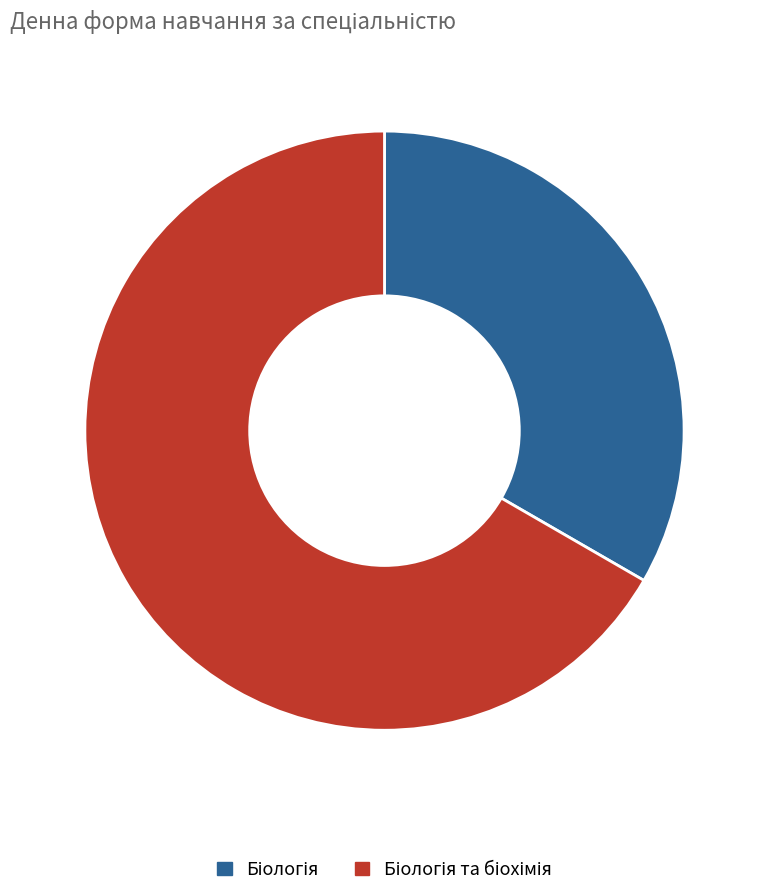

Is there a majority slice in this chart?

Yes